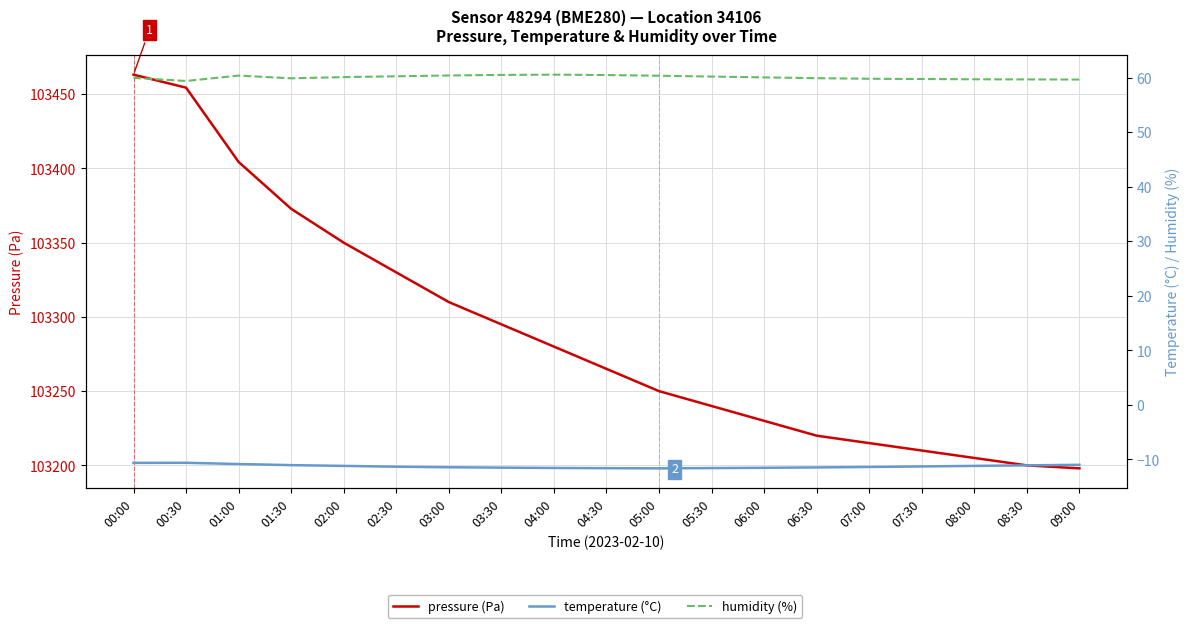

True or false: temperature (°C) and humidity (%) cross at least once.

False